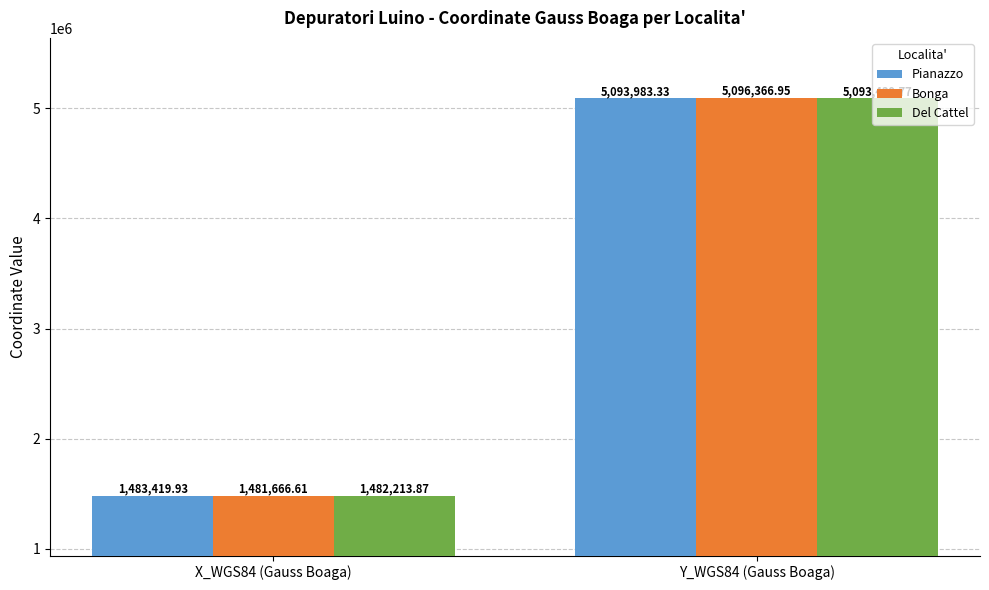

What is the label of the 2nd bar from the right?

X_WGS84 (Gauss Boaga)